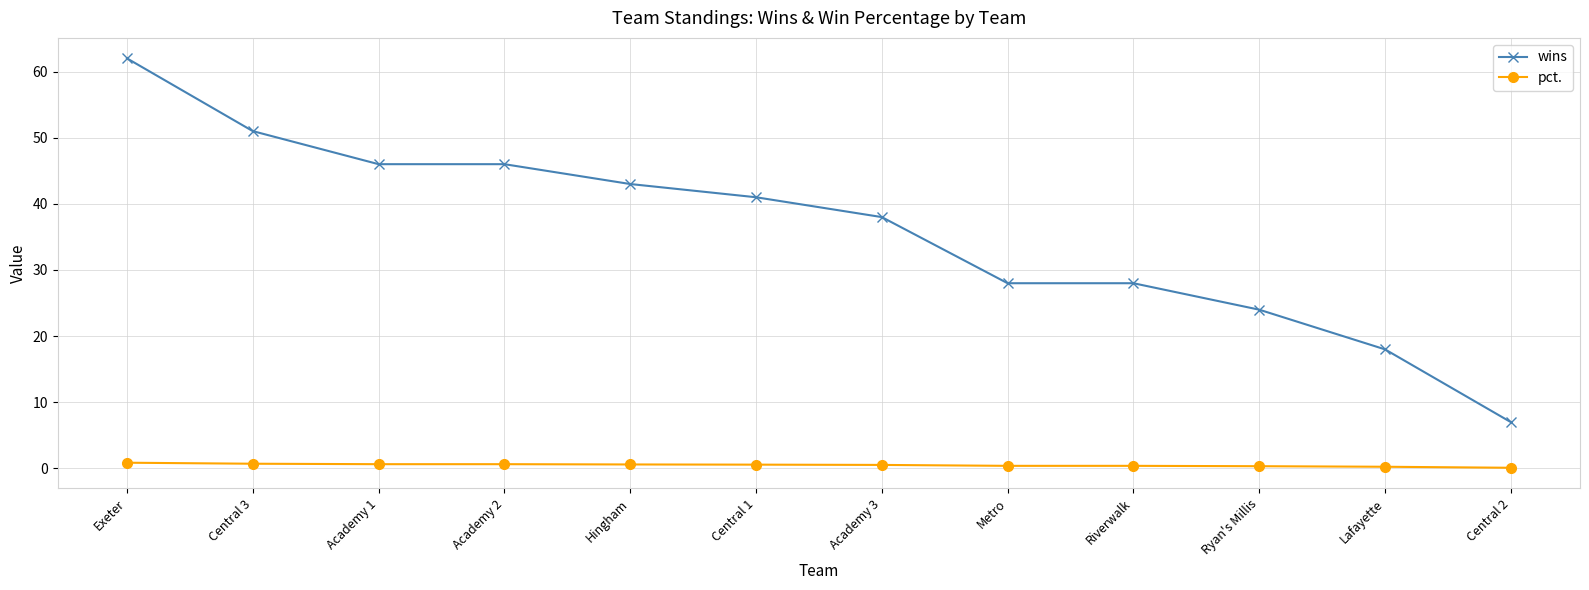

What is the difference between the maximum and minimum values in the wins series?

55.0